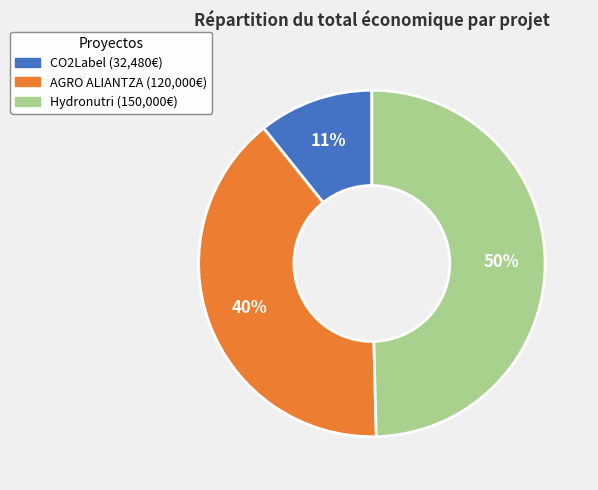

Does CO2Label account for over 50% of the chart?

No